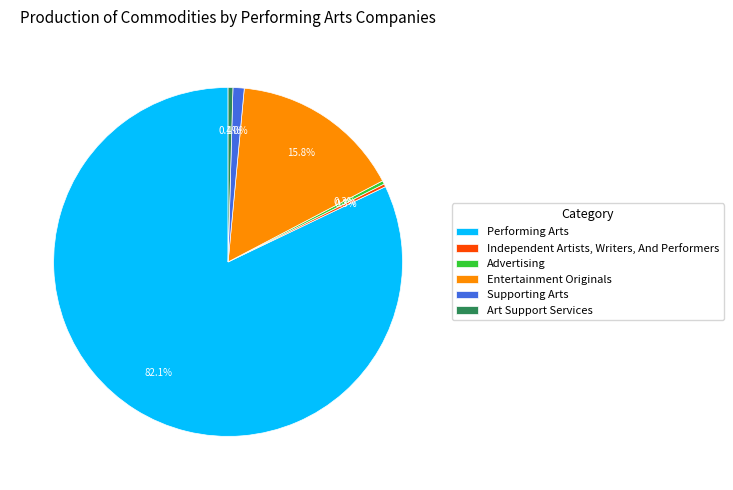

Is Performing Arts the majority of the pie?

Yes